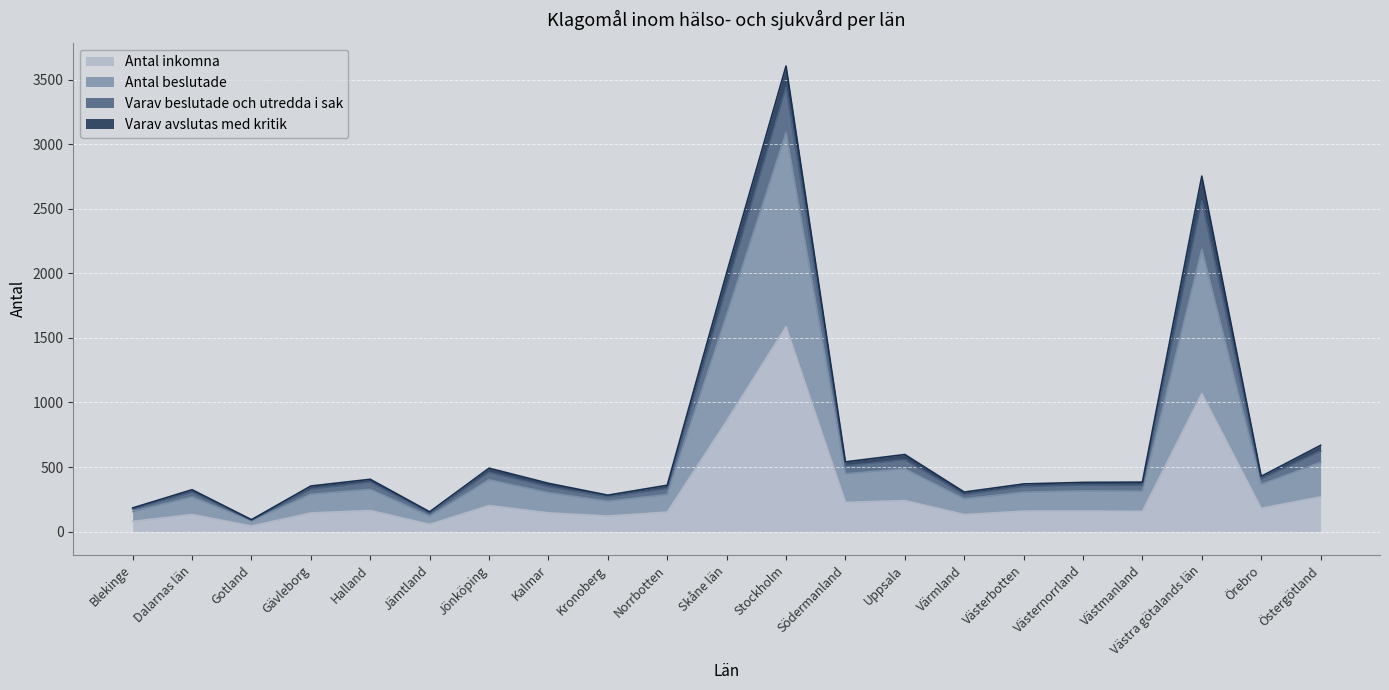

List the labels in order of Antal inkomna value, smallest first.

Gotland, Jämtland, Blekinge, Kronoberg, Dalarnas län, Värmland, Gävleborg, Kalmar, Norrbotten, Västmanland, Västerbotten, Västernorrland, Halland, Örebro, Jönköping, Södermanland, Uppsala, Östergötland, Skåne län, Västra götalands län, Stockholm